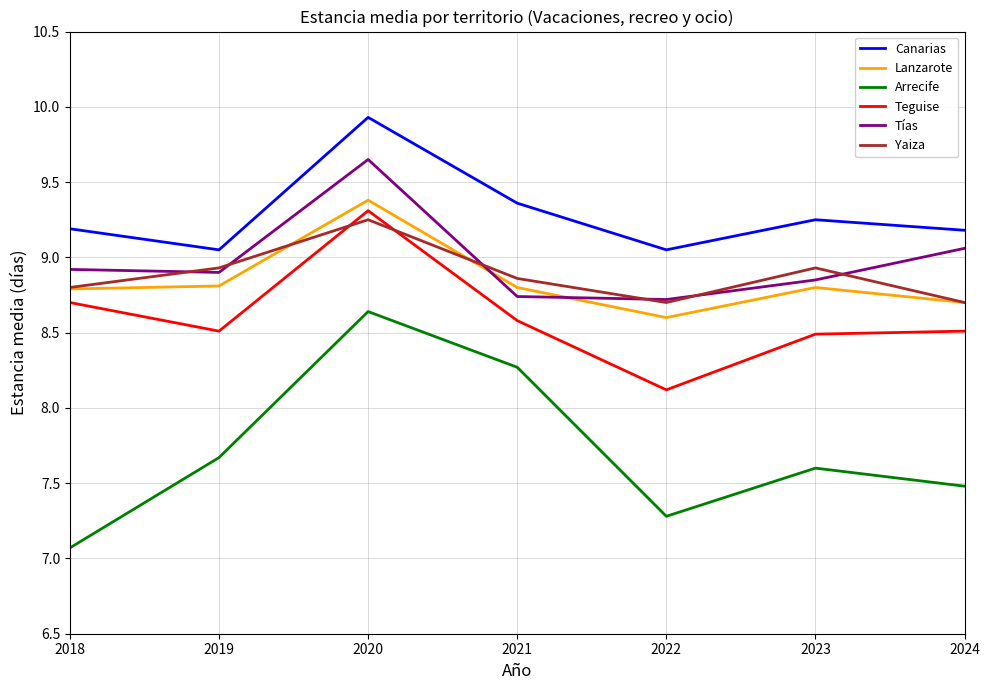

True or false: Teguise and Lanzarote intersect in this chart.

False